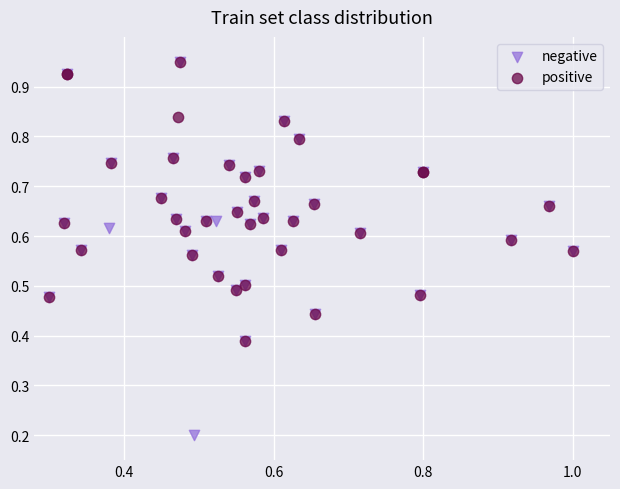

Which series has the largest Y range (max minus min)?

negative